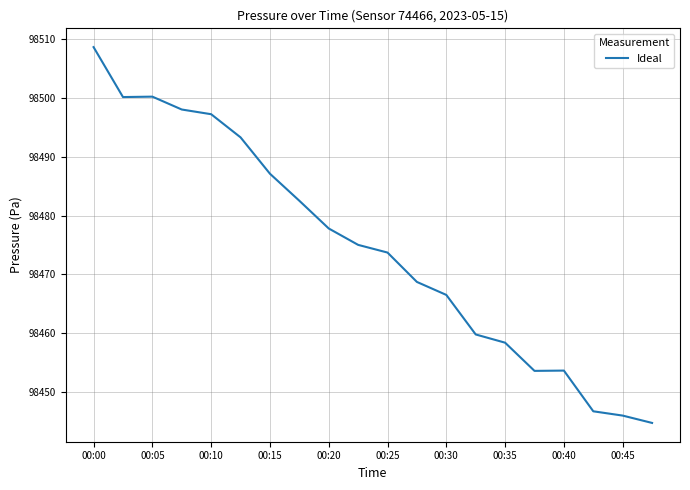

How many lines are shown in the chart?

1